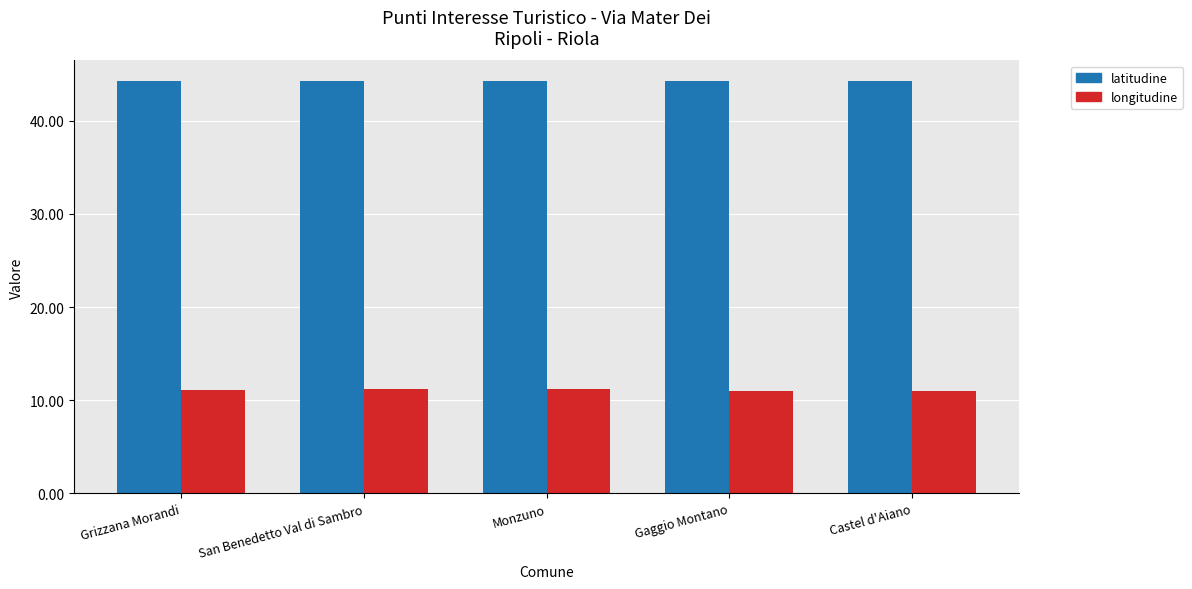

What is the difference between the highest and lowest values at Gaggio Montano?

33.2